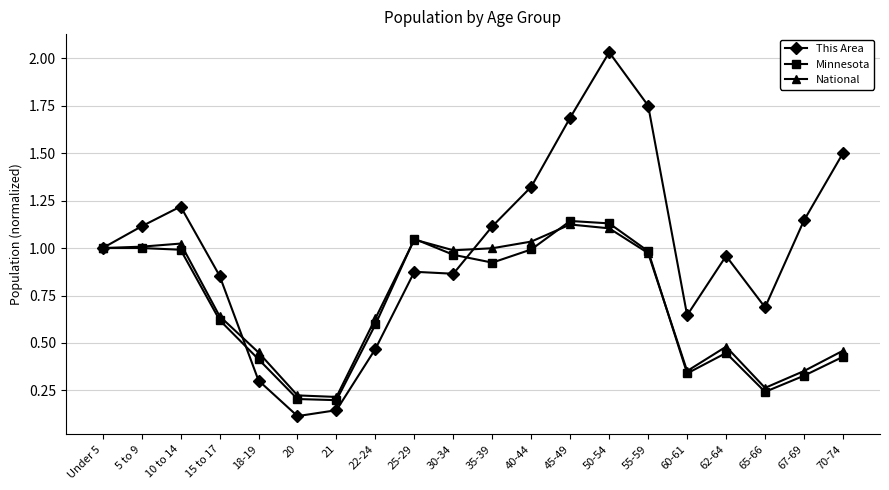

Which series has the largest range (max minus min)?

This Area